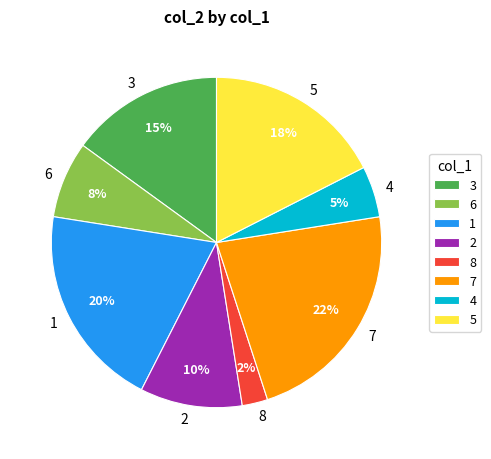

How many segments does this pie chart have?

8